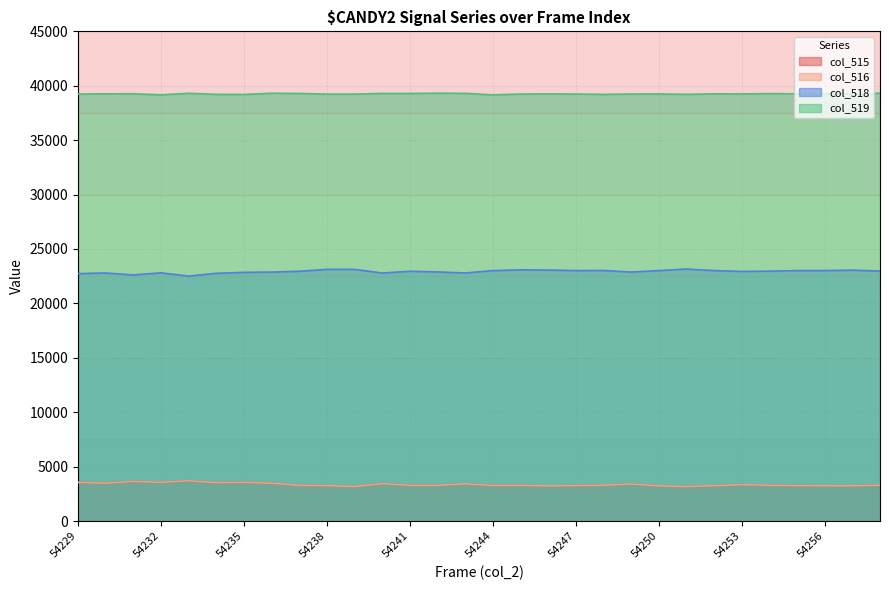

What are all the series names shown in the legend?

col_515, col_516, col_518, col_519